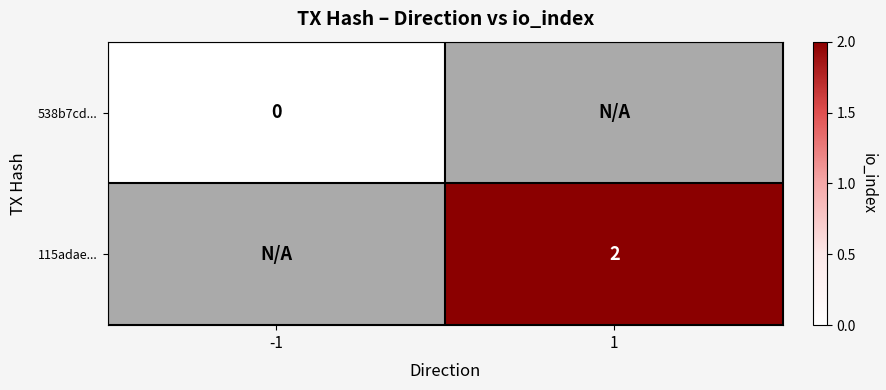

What is the maximum value shown in the chart?

2.0